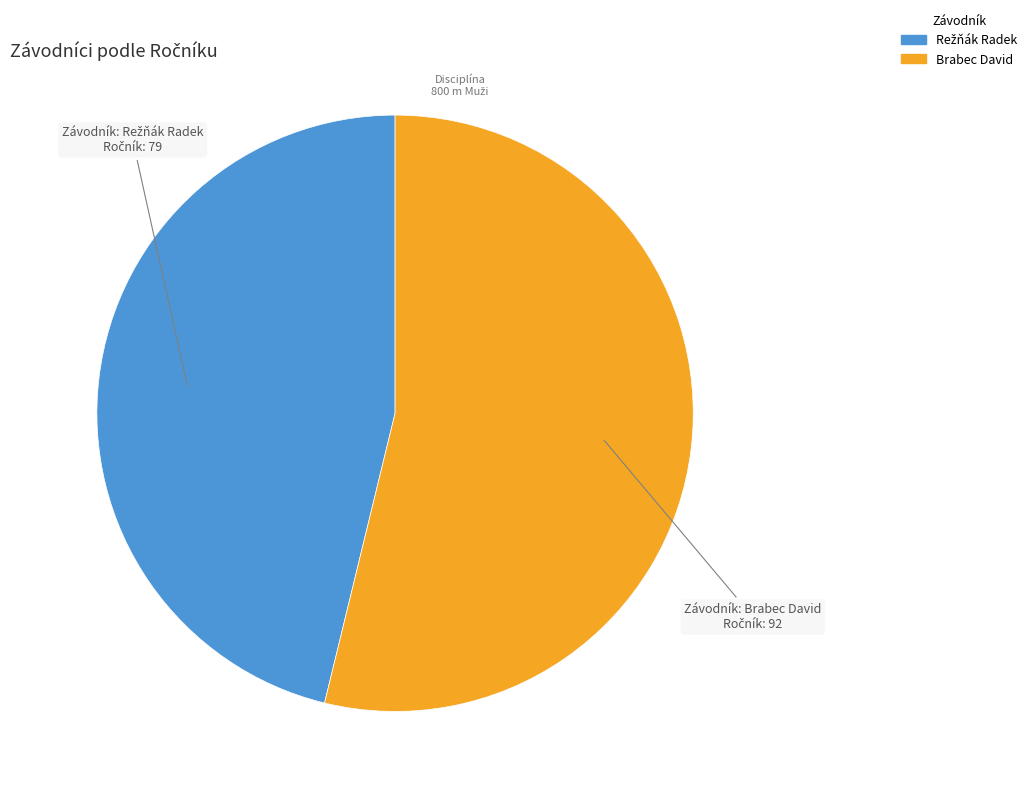

Is it true that Brabec David is 42% of the pie?

False